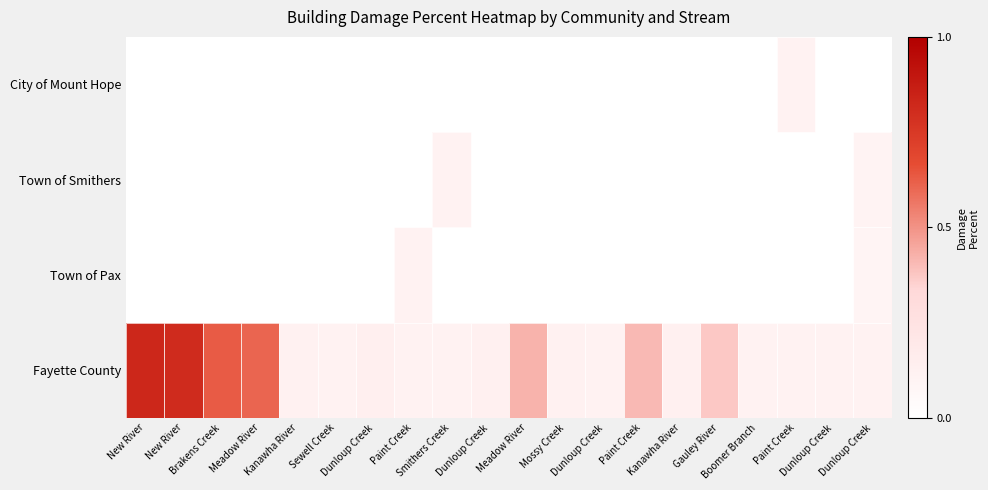

What is the difference between the highest and lowest values at Boomer Branch?

0.1